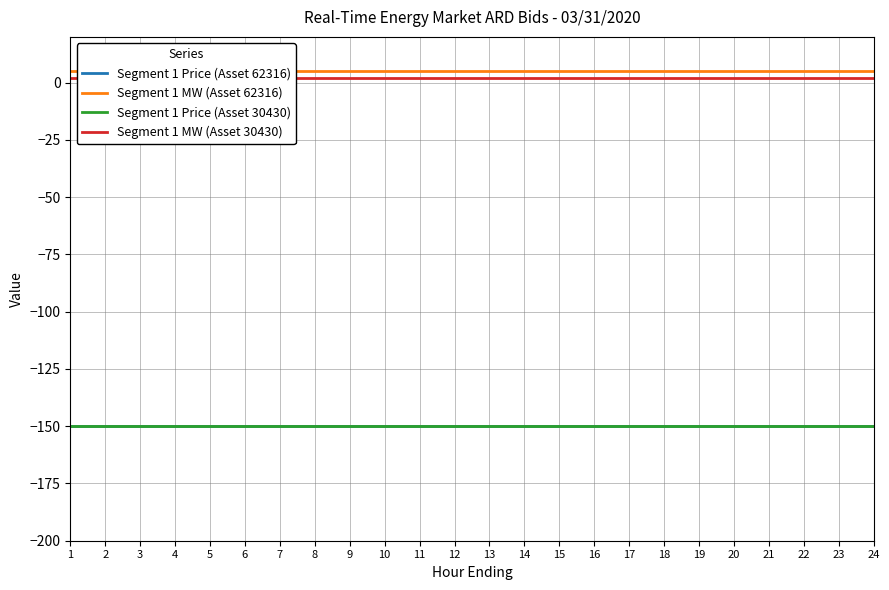

What are all the series names shown in the legend?

Segment 1 Price (Asset 62316), Segment 1 MW (Asset 62316), Segment 1 Price (Asset 30430), Segment 1 MW (Asset 30430)